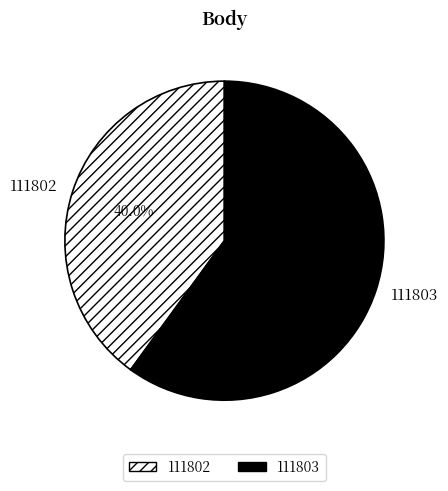

How many slices are in this pie chart?

2